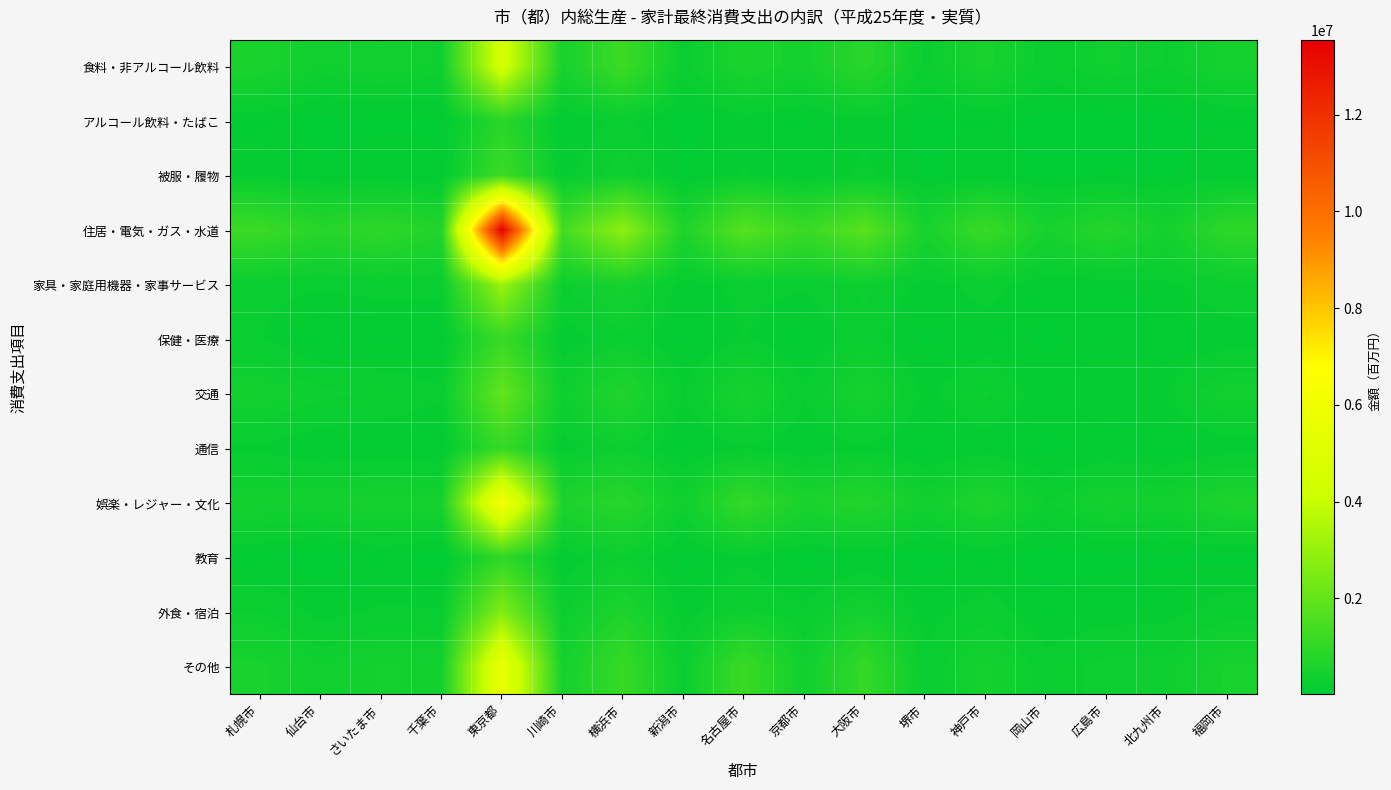

What is the minimum value shown in the chart?

19054